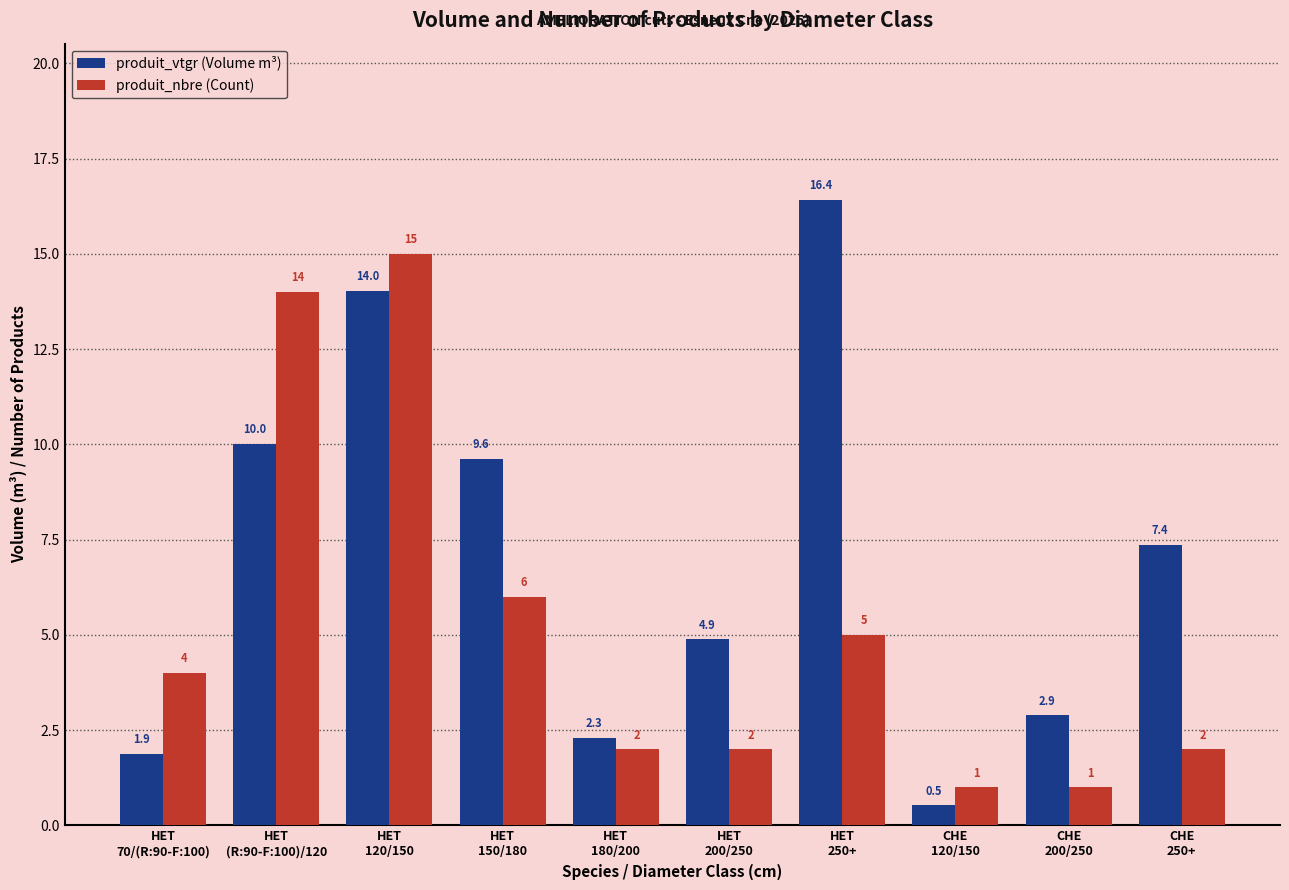

Are the bars horizontal?

No